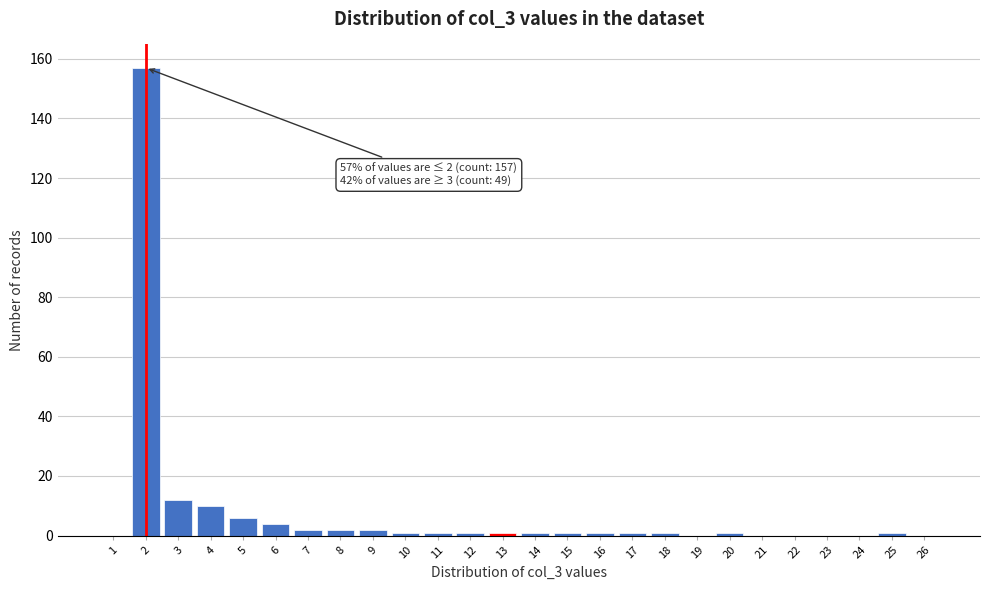

Reading left to right, transcribe all the data shown in this chart.

1=0	2=157	3=12	4=10	5=6	6=4	7=2	8=2	9=2	10=1	11=1	12=1	13=1	14=1	15=1	16=1	17=1	18=1	19=0	20=1	21=0	22=0	23=0	24=0	25=1	26=0